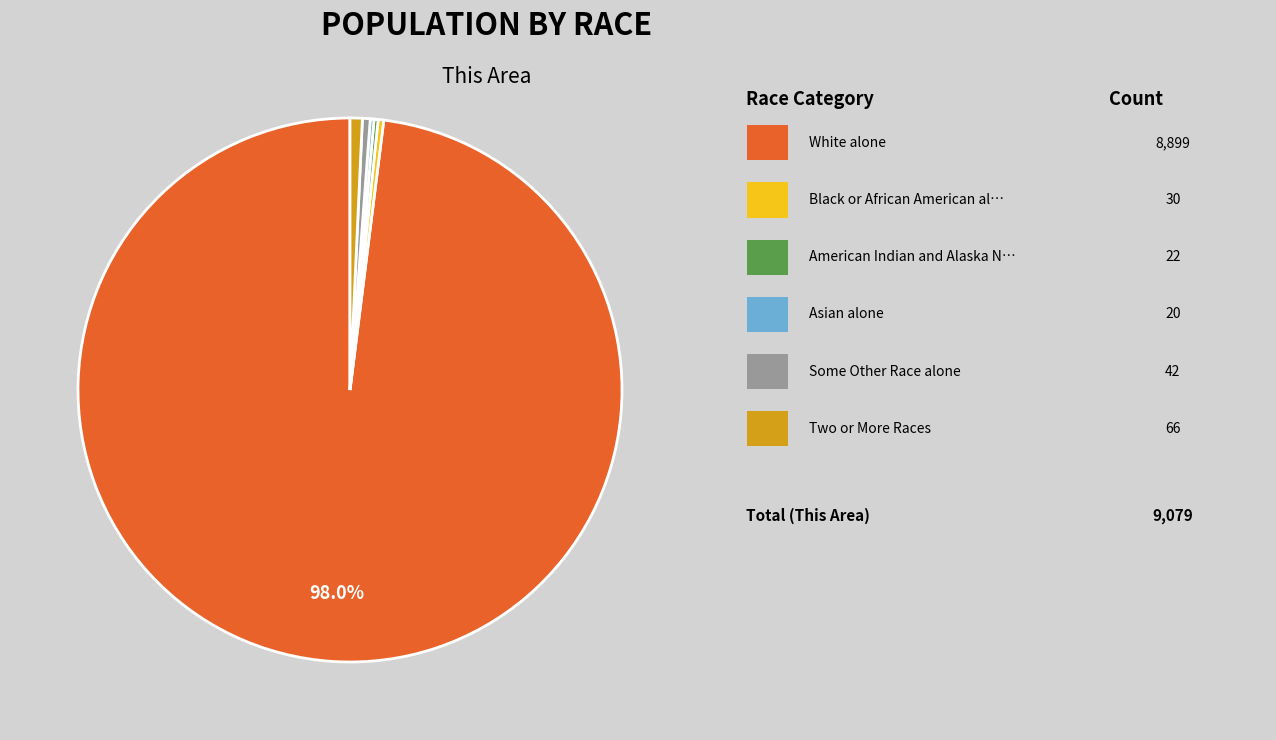

Is there any slice that represents more than half of the pie?

Yes